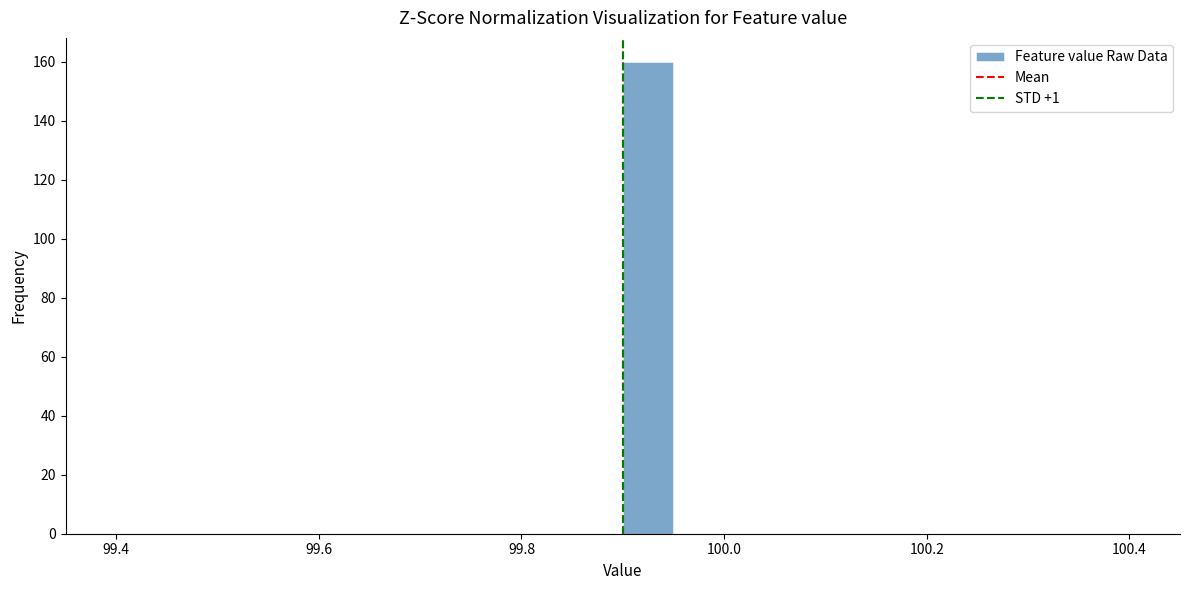

Read against the x-axis, roughly where is the centre of the tallest bar?

99.92